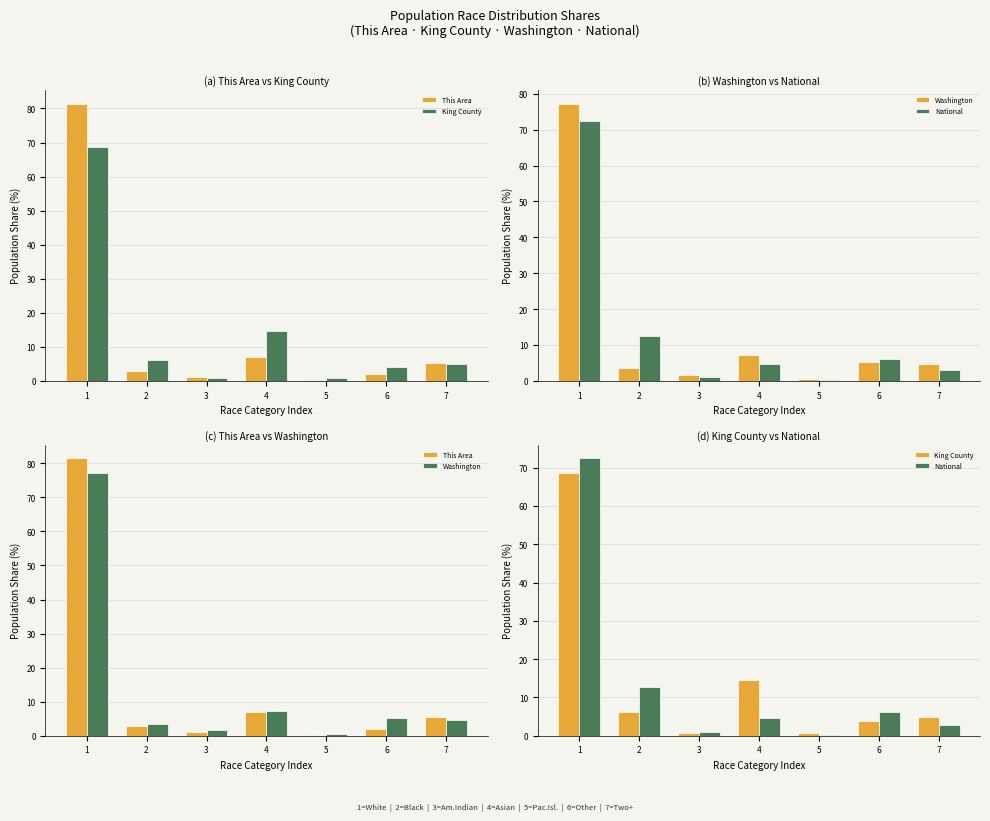

What is the total value across all series at 7?

18.0